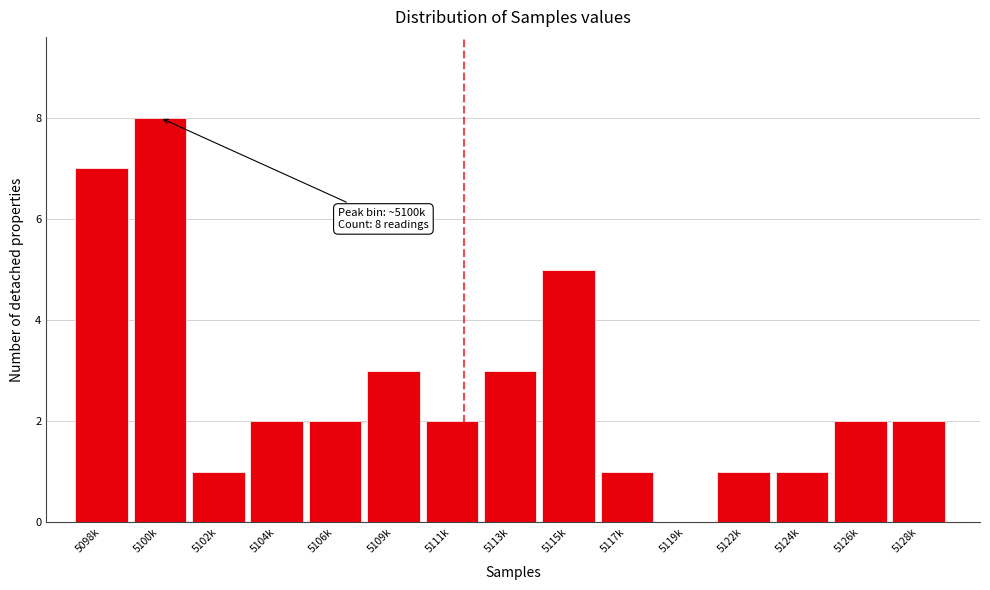

Reading left to right, what are all the values shown in this chart?

5098k=7	5100k=8	5102k=1	5104k=2	5106k=2	5109k=3	5111k=2	5113k=3	5115k=5	5117k=1	5119k=0	5122k=1	5124k=1	5126k=2	5128k=2